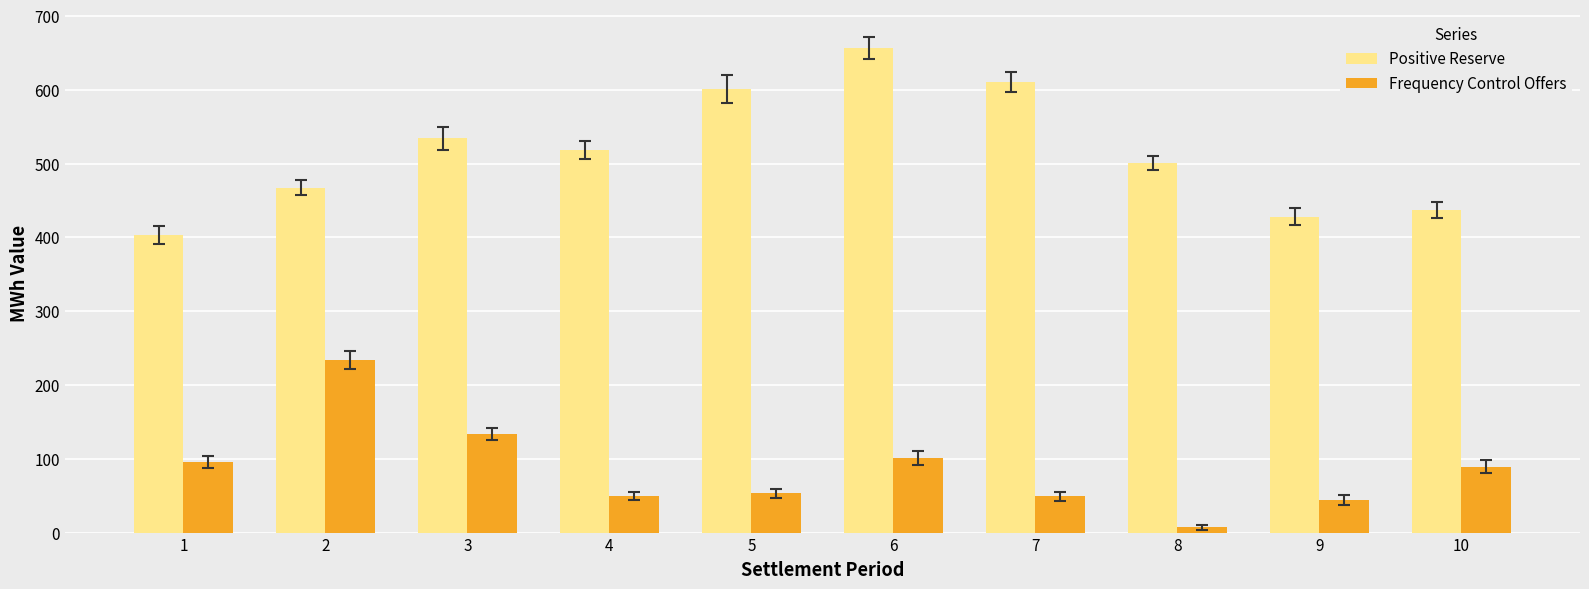

What is the spread (max minus min) of values at 2?

232.6